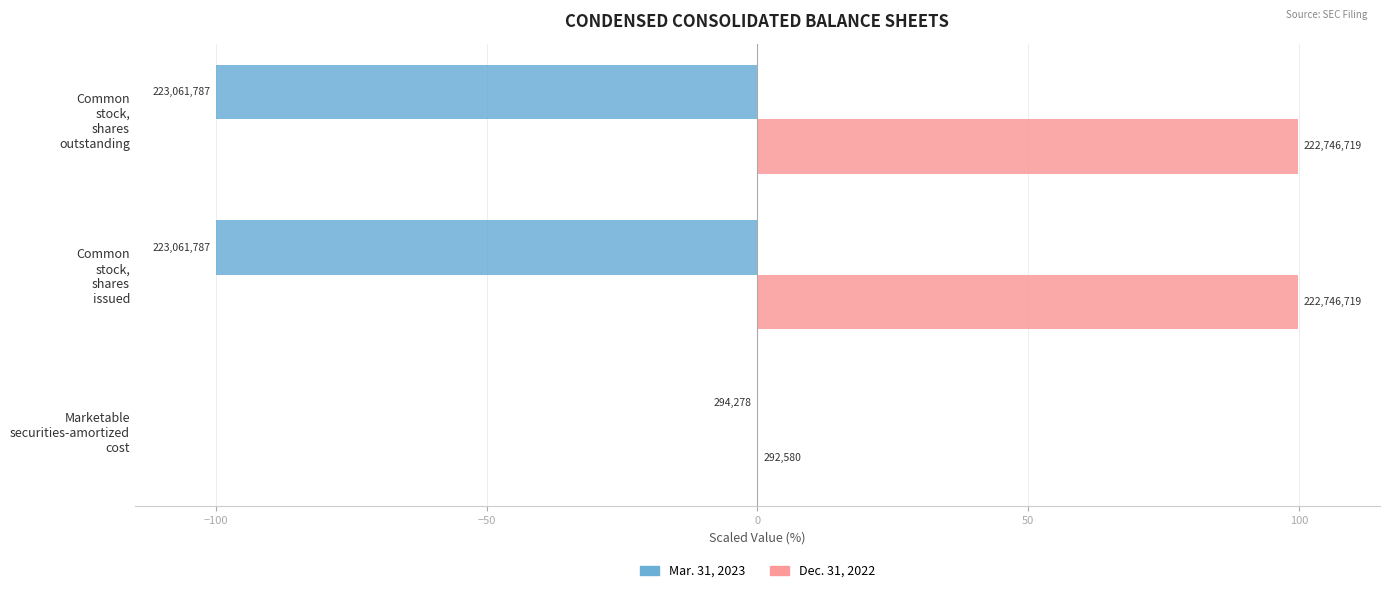

What is the average value of the Mar. 31, 2023 series?

-66.7